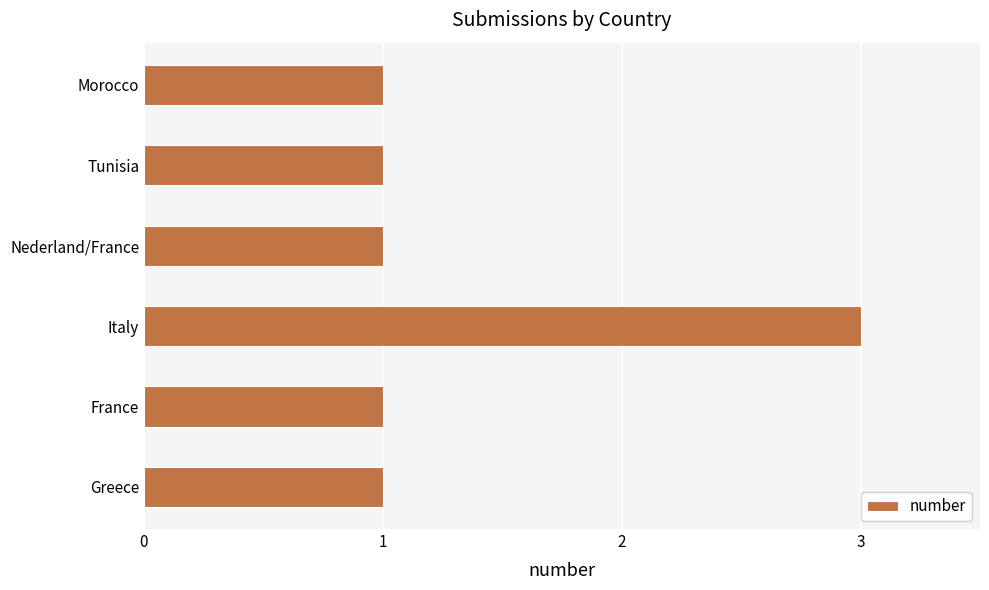

Which category has the highest value across all series?

Italy